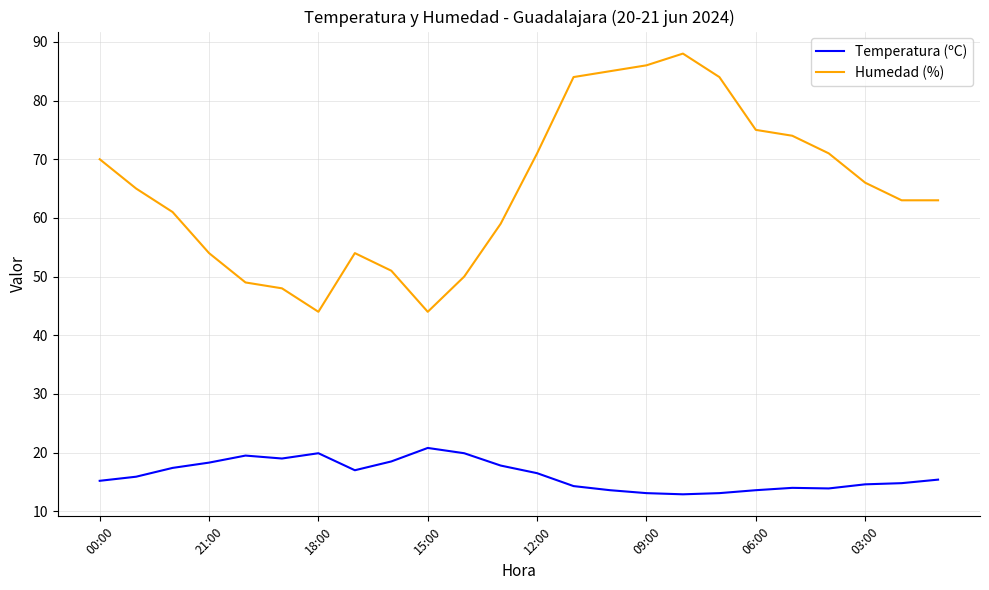

True or false: Humedad (%) and Temperatura (ºC) intersect in this chart.

False